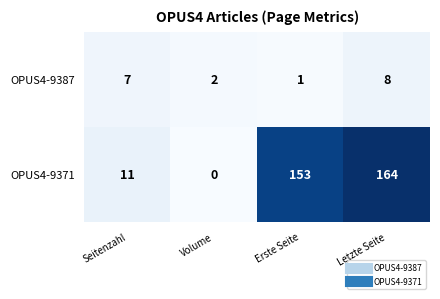

Rank the series at Volume from lowest to highest value.

OPUS4-9371, OPUS4-9387